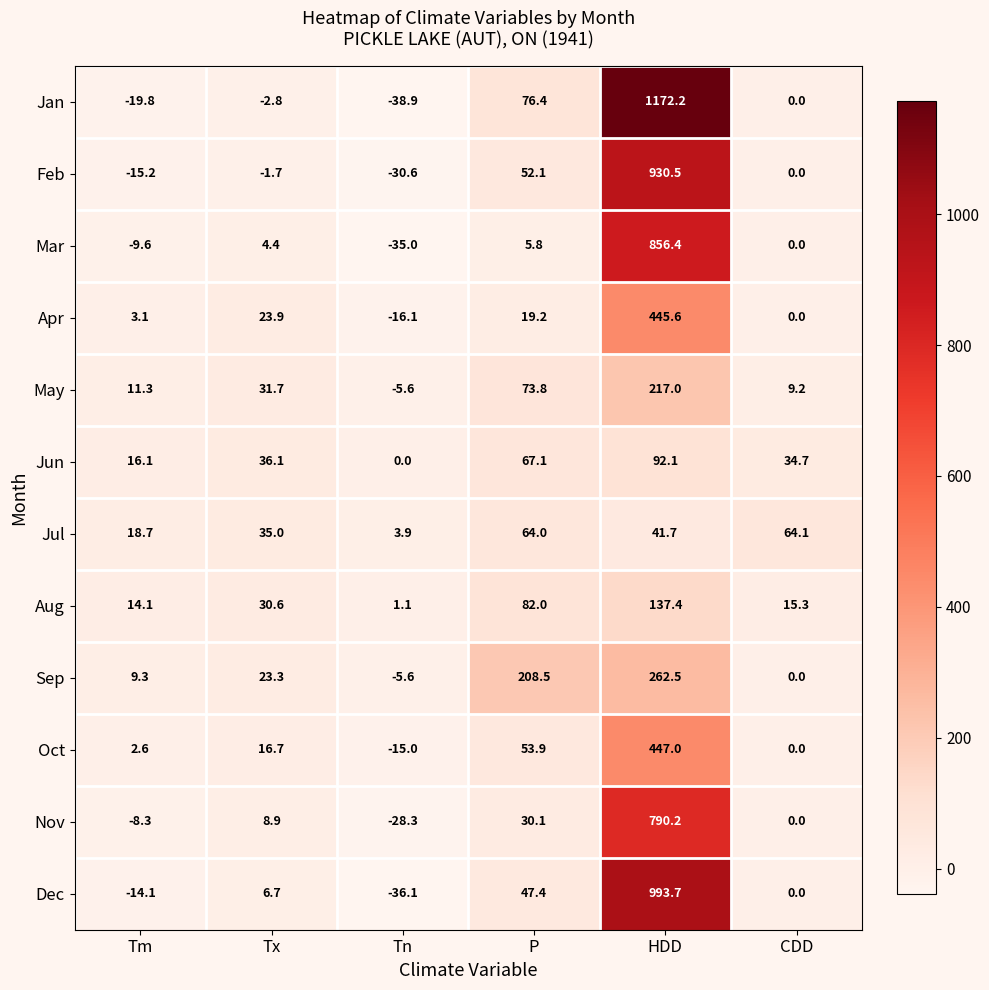

Which series has the largest total across all categories?

Jan